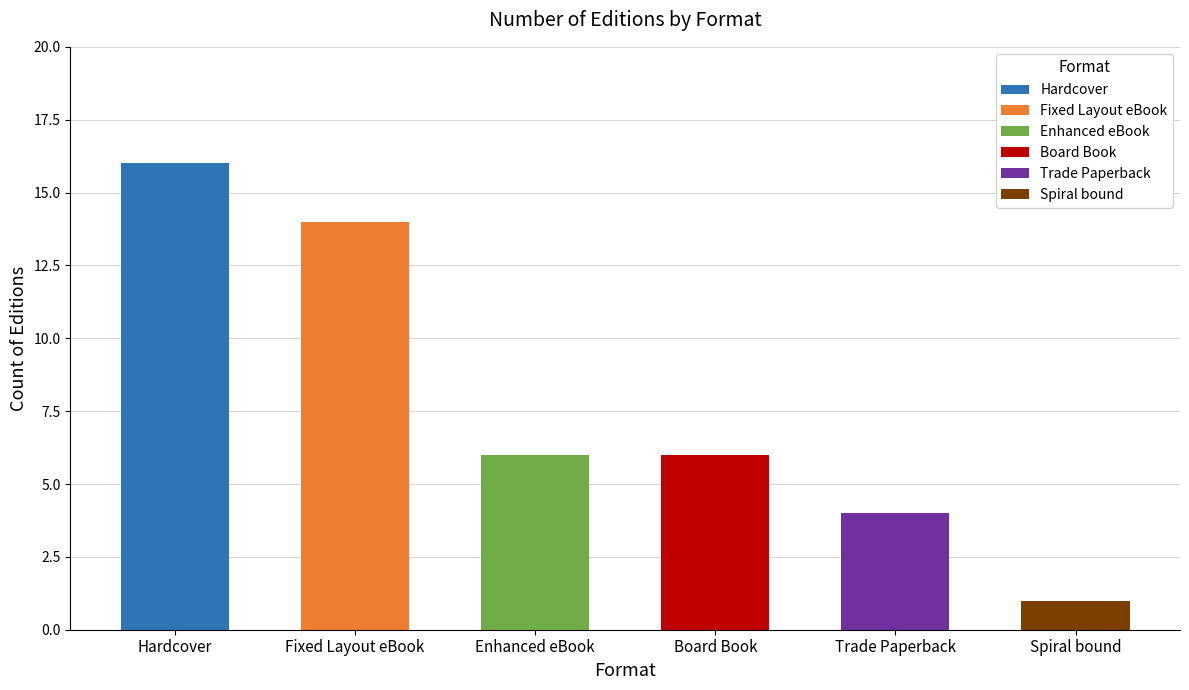

Reading left to right, what are all the values shown in this chart?

16	14	6	6	4	1